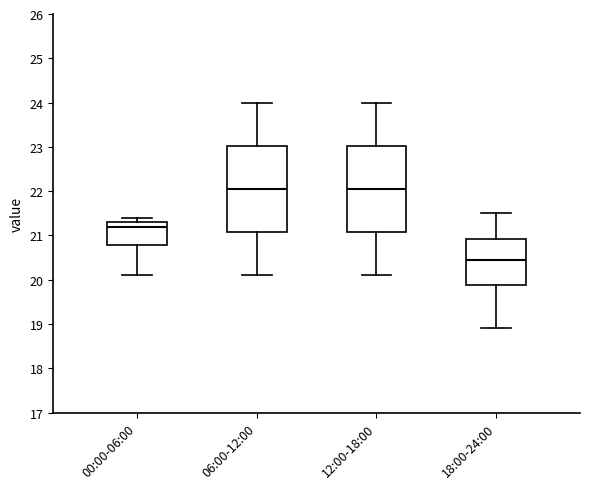

Which box's median line is the lowest?

18:00-24:00